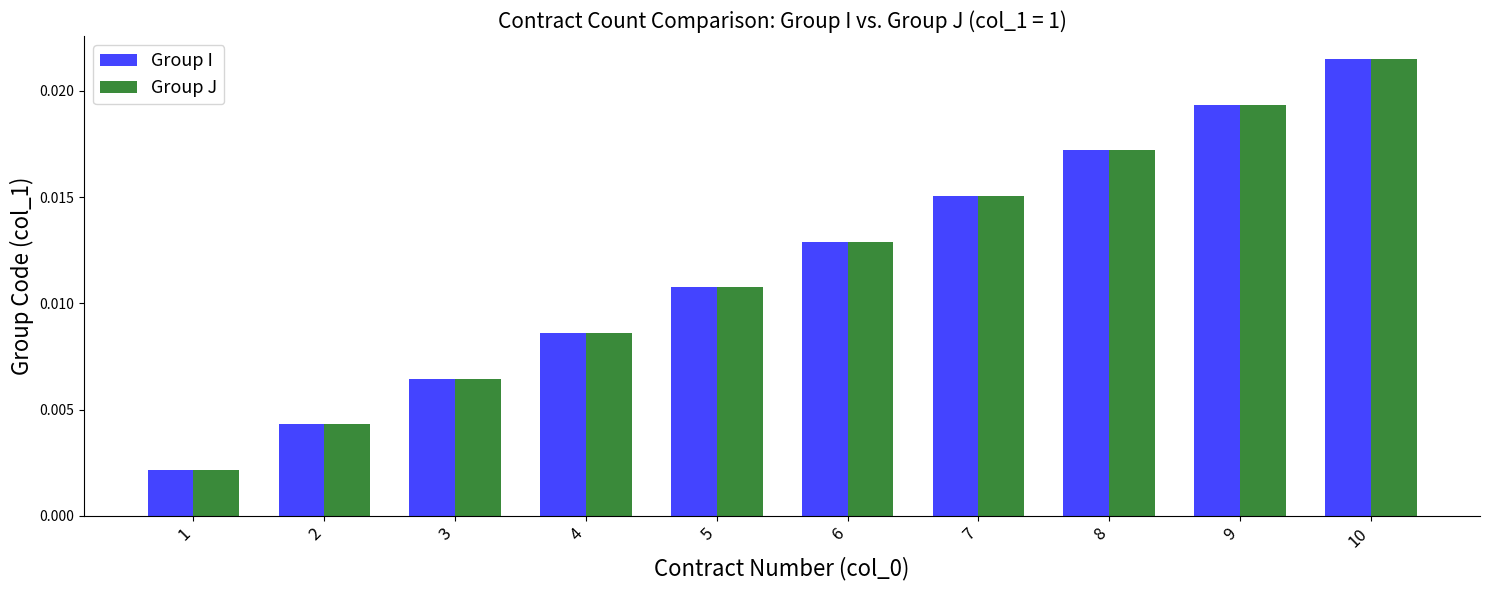

Rank the categories by Group J value from highest to lowest.

10, 9, 8, 7, 6, 5, 4, 3, 2, 1